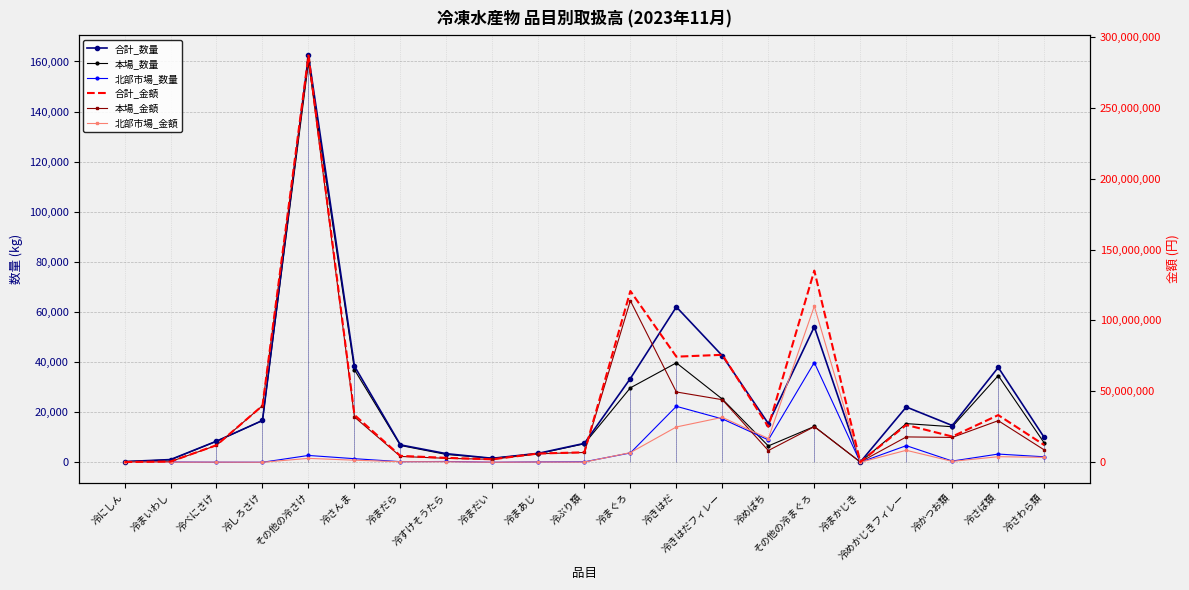

What is the sum of the 本場_数量 values at 冷にしん and その他の冷さけ?

159930